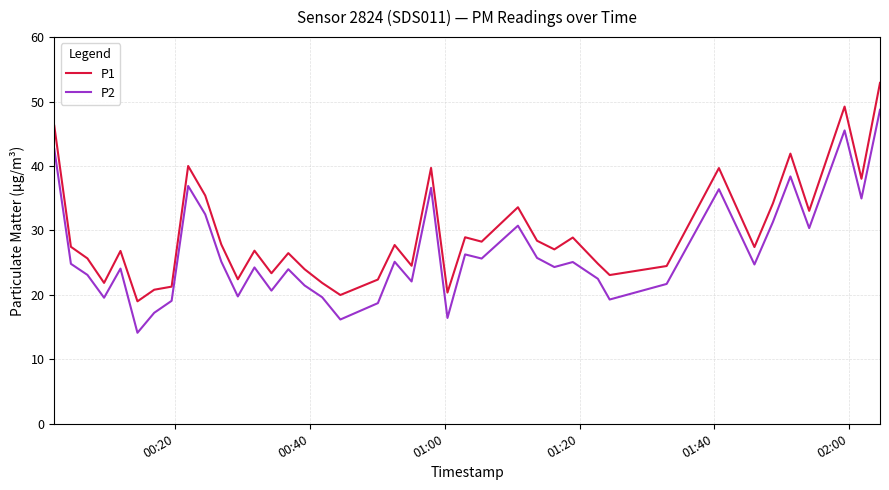

Count the number of data series in this chart.

2